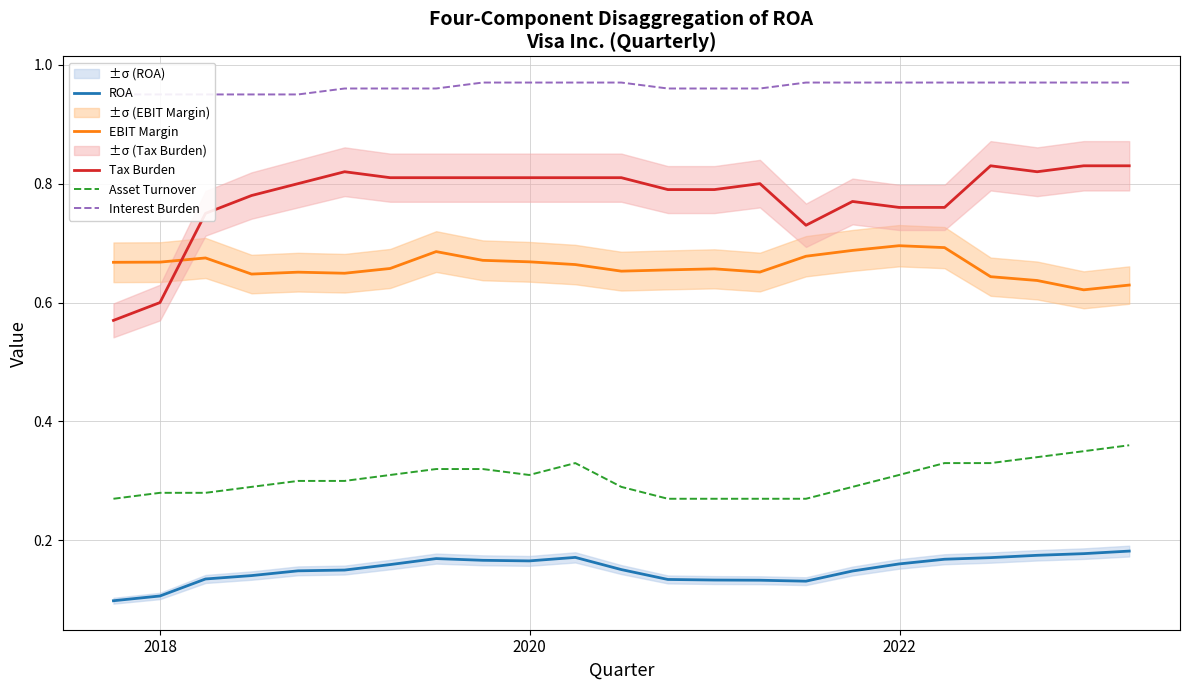

True or false: Asset Turnover and ROA intersect in this chart.

False